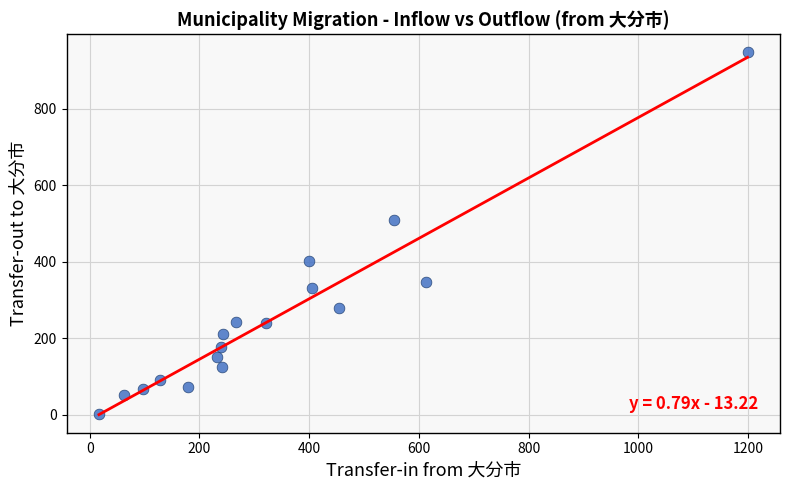

What Y value in the scatter plot is closest to 474?

510